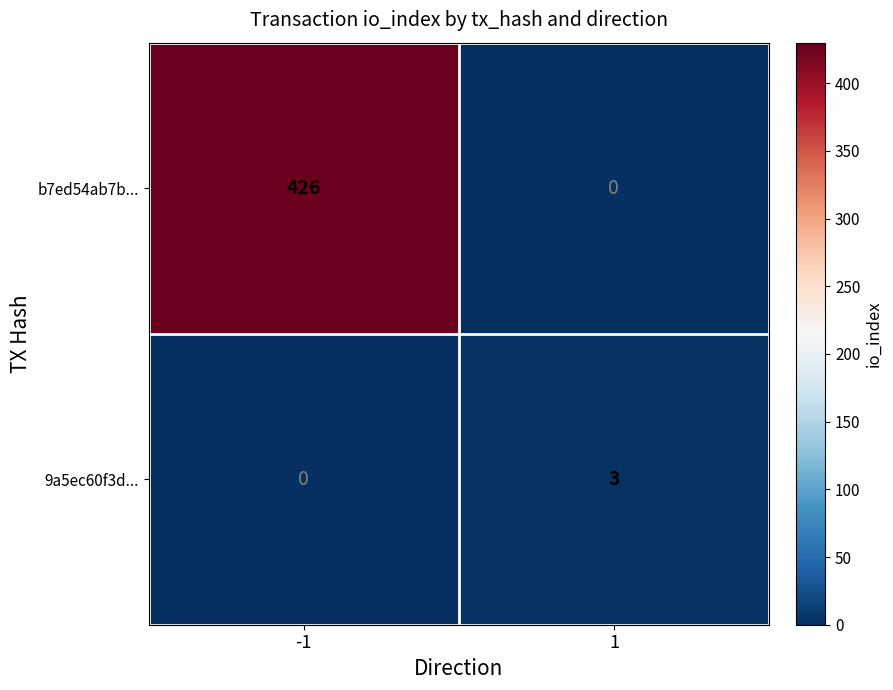

Reading left to right, extract all data points from this chart.

b7ed54ab7b...: 426	0
9a5ec60f3d...: 0	3